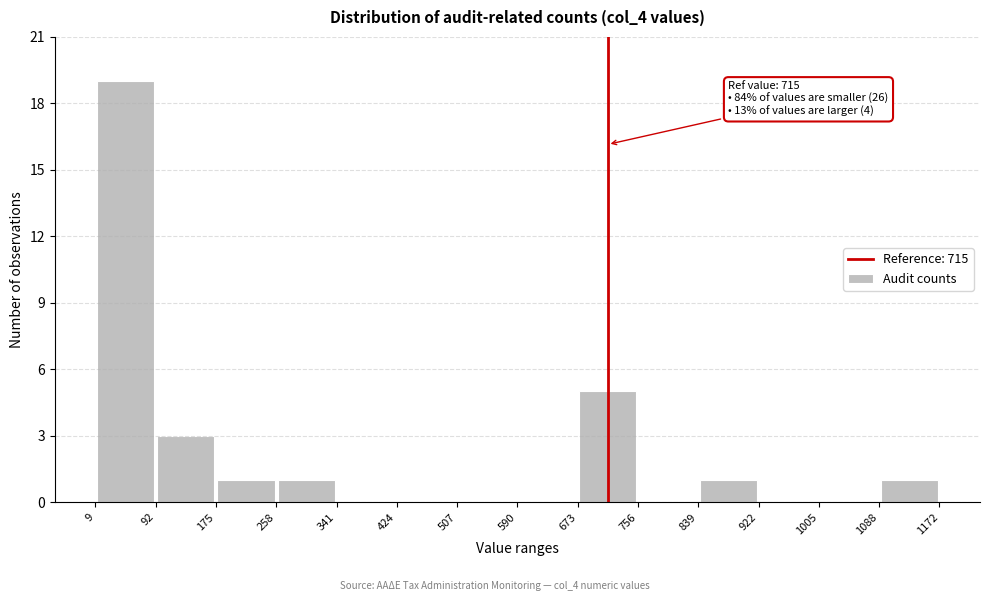

Over which range of the x-axis is the bar tallest?

9 to 92